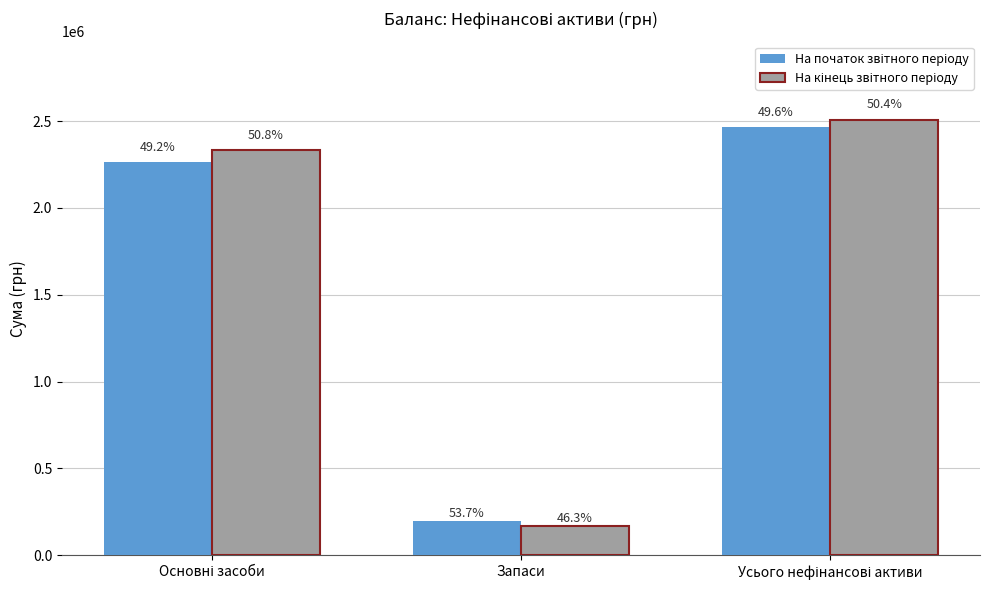

What is the label of the 1st bar from the right?

Усього нефінансові активи